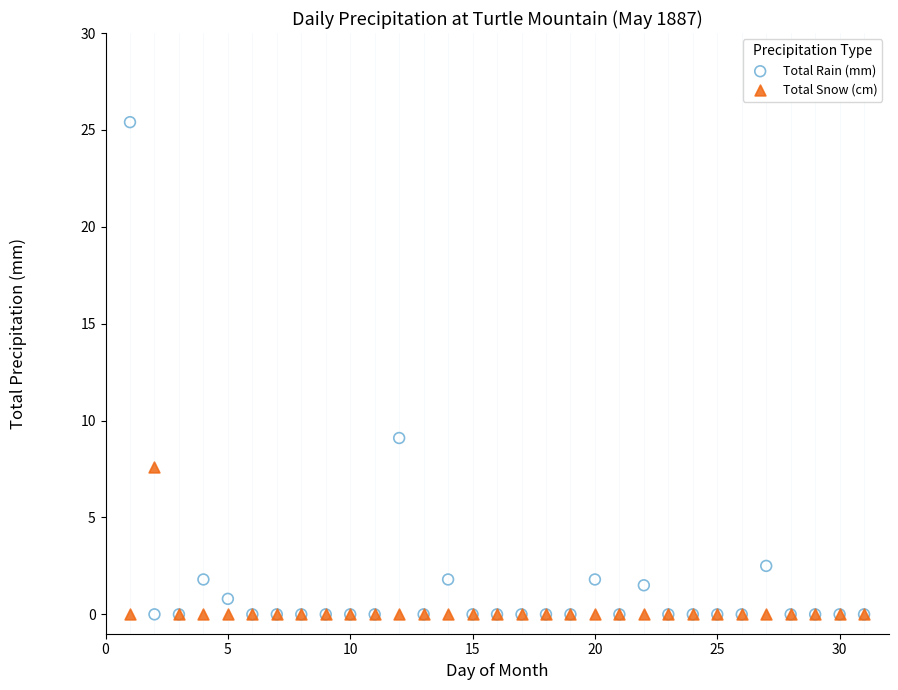

Across all series, what Y value is closest to 12?

9.1